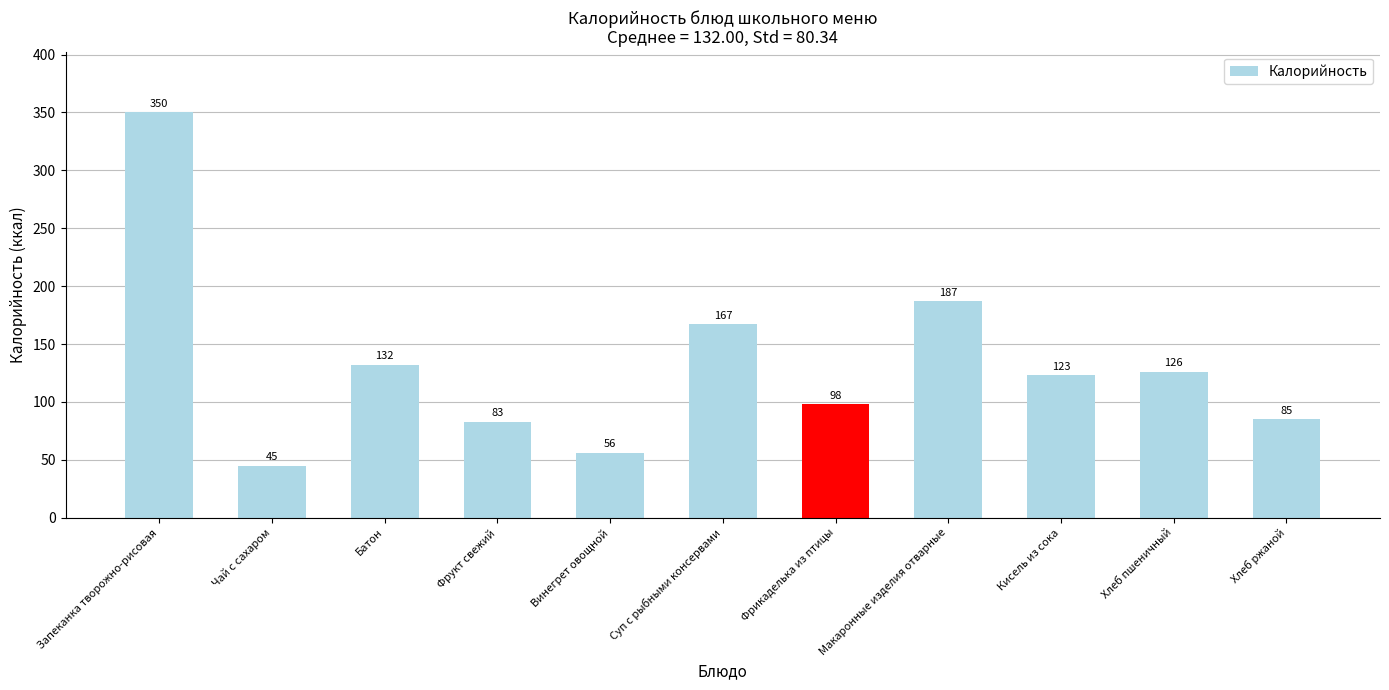

List the labels in order of value, smallest first.

Чай с сахаром, Винегрет овощной, Фрукт свежий, Хлеб ржаной, Фрикаделька из птицы, Кисель из сока, Хлеб пшеничный, Батон, Суп с рыбными консервами, Макаронные изделия отварные, Запеканка творожно-рисовая